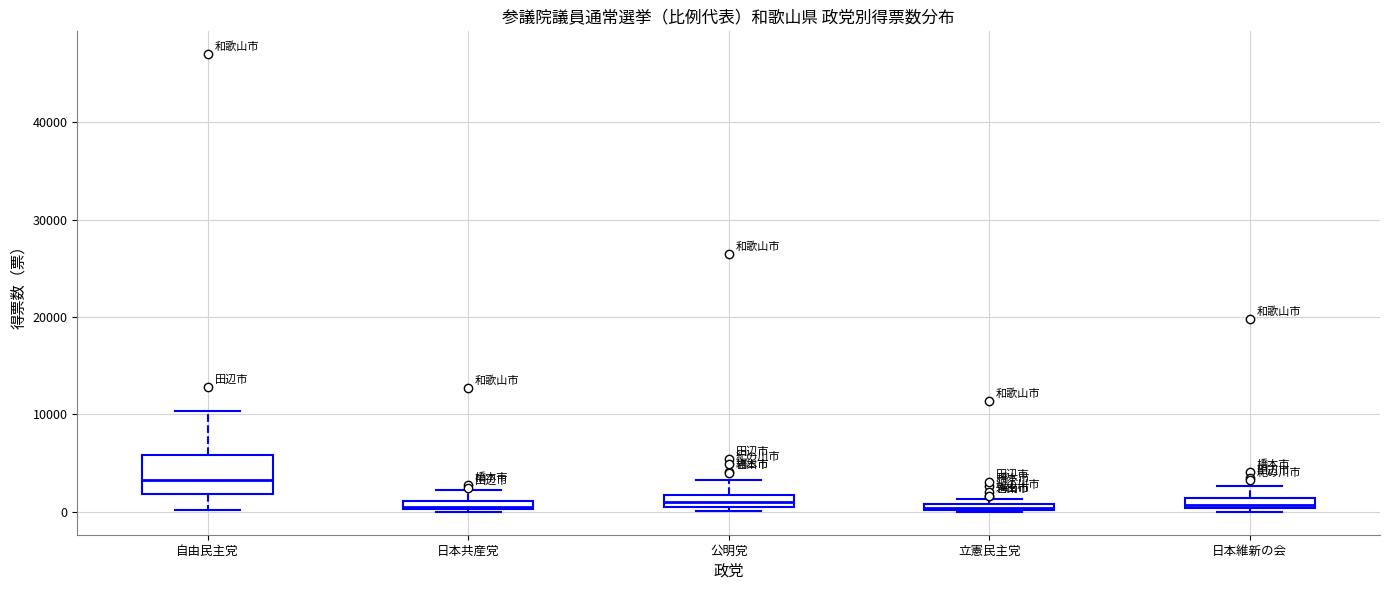

Which box's median line is the highest?

自由民主党